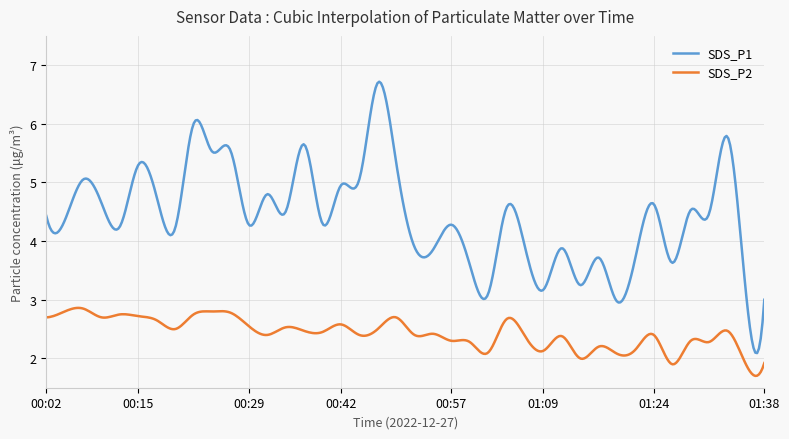

List the series in order of their peak value, highest first.

SDS_P1, SDS_P2